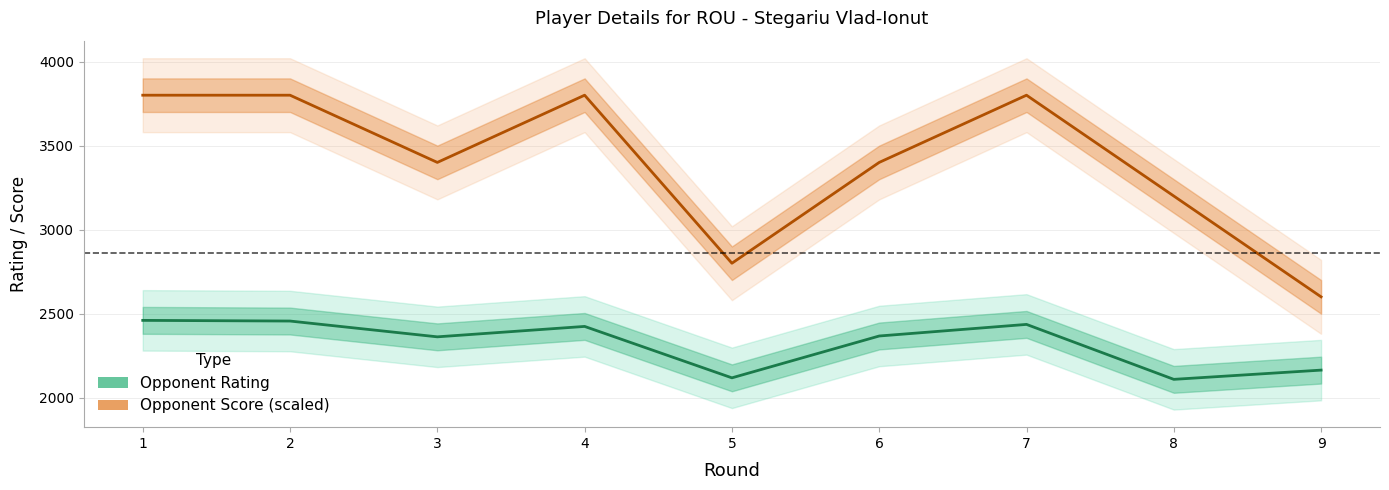

Between 1 and 2, which series saw the biggest shift?

Opponent Rating